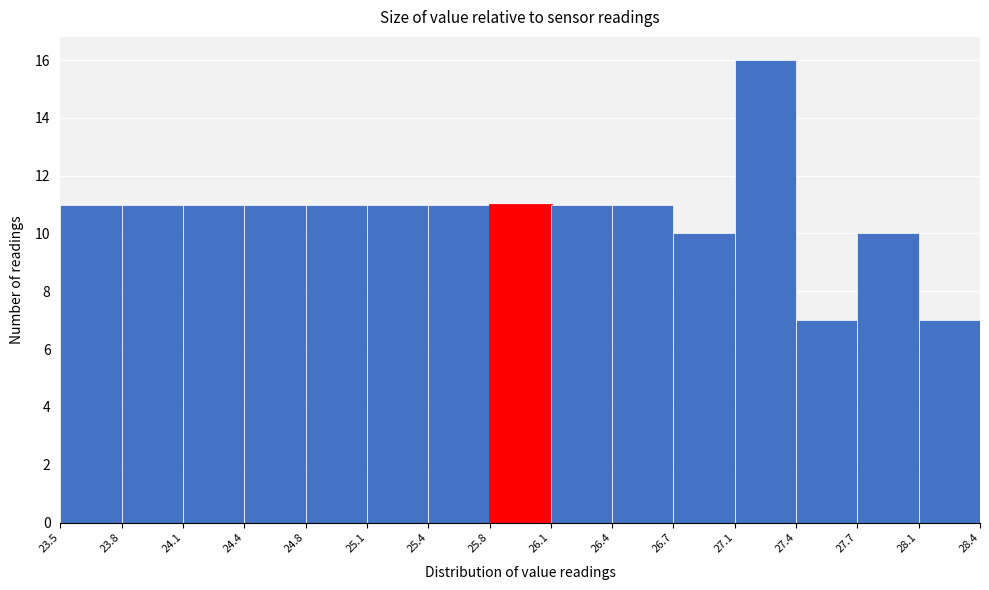

Over which range of the x-axis is the bar tallest?

27.1 to 27.4